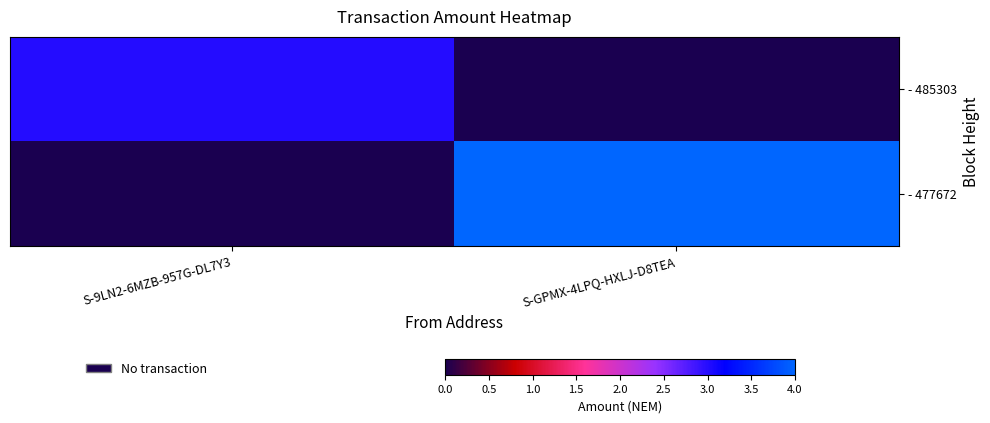

Which series has the largest range (max minus min)?

- 477672